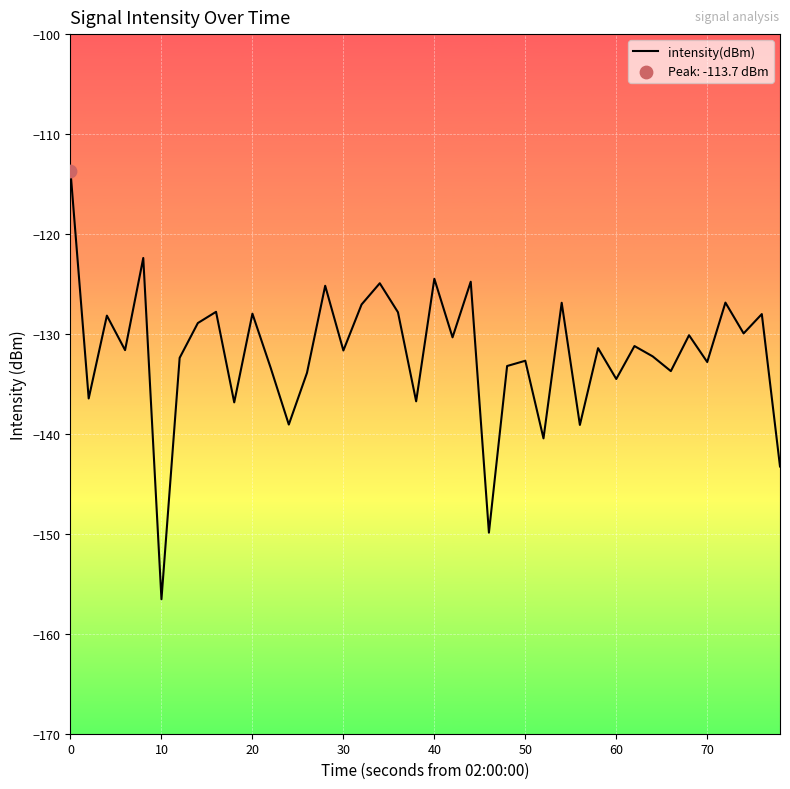

What is the difference between the maximum and minimum values?

42.8